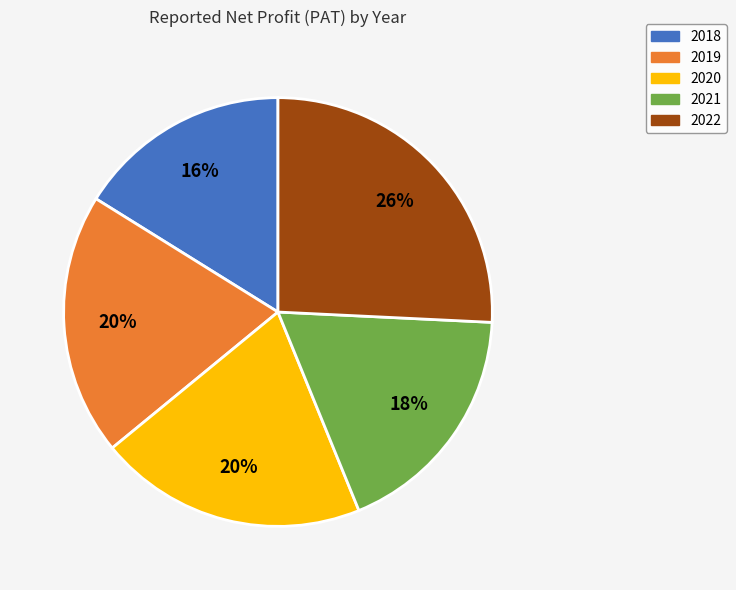

Which category has the biggest portion of the pie?

2022